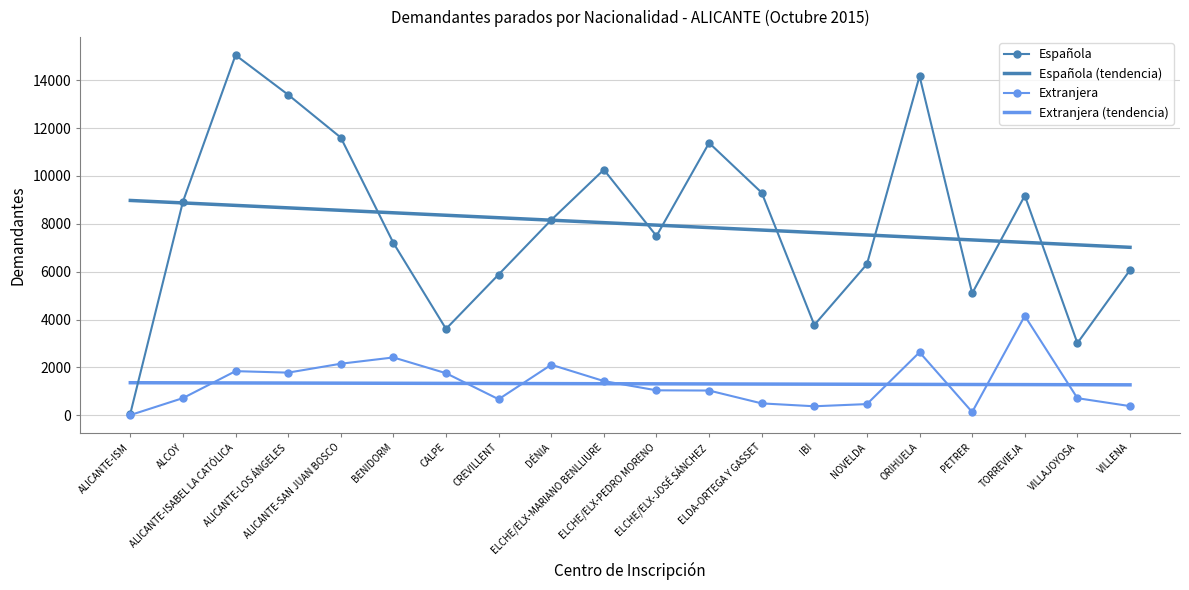

Which series has the widest spread of values?

Española